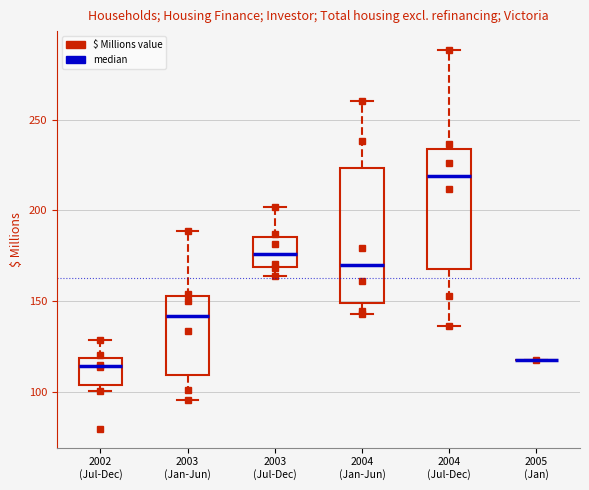

Reading left to right, read every box against the y-axis: the position of its median line, the range the box covers, and the ends of its whiskers. The values are not printed on the chart, so give them approximately, as read against the axis.

2002 (Jul-Dec): median 115, box 105 to 120, whiskers 100 to 130
2003 (Jan-Jun): median 140, box 110 to 155, whiskers 95 to 190
2003 (Jul-Dec): median 175, box 170 to 185, whiskers 165 to 200
2004 (Jan-Jun): median 170, box 150 to 225, whiskers 145 to 260
2004 (Jul-Dec): median 220, box 170 to 235, whiskers 135 to 290
2005 (Jan): box collapsed to a line at 120, whiskers 120 to 120